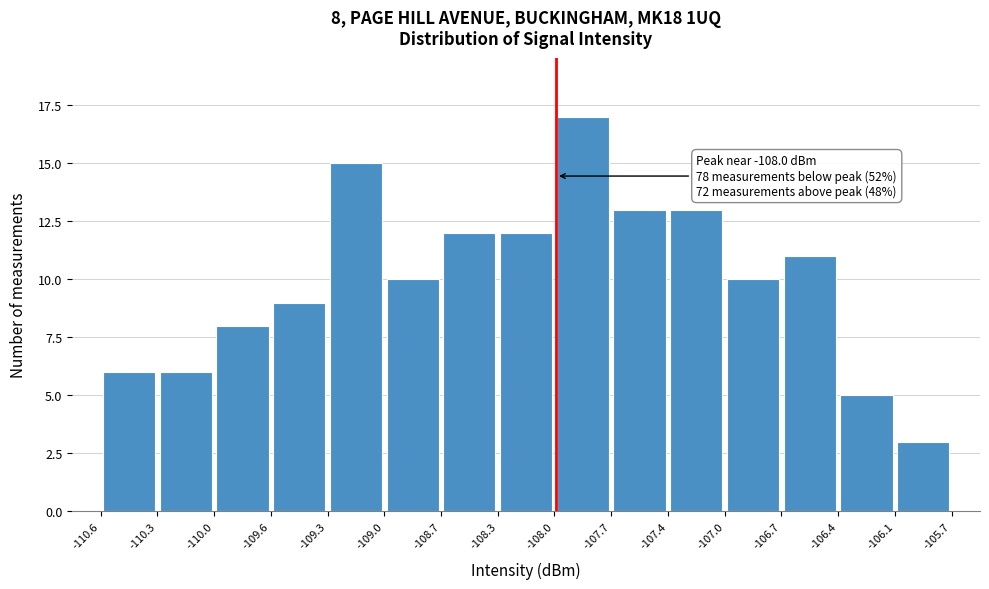

Which range on the x-axis has the tallest bar?

-108.0 to -107.7